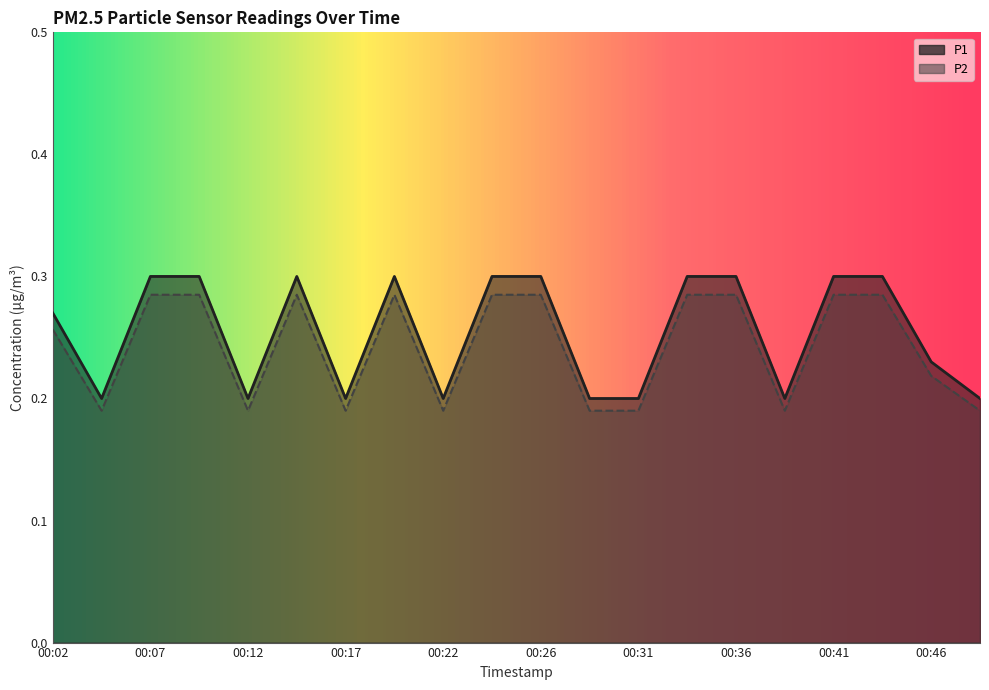

Where is the first local maximum for P1?

00:14